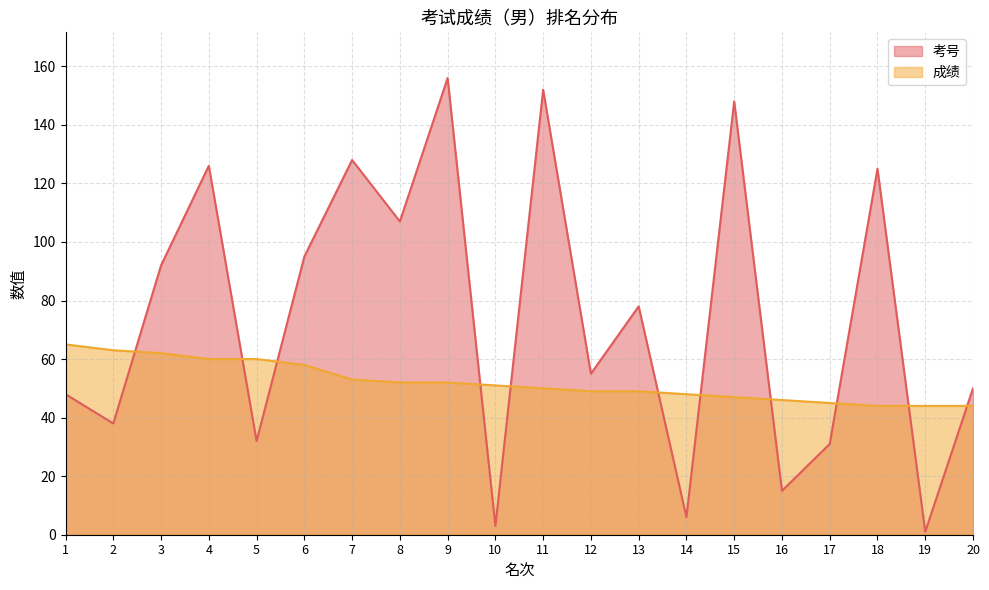

Which series has the largest range (max minus min)?

考号